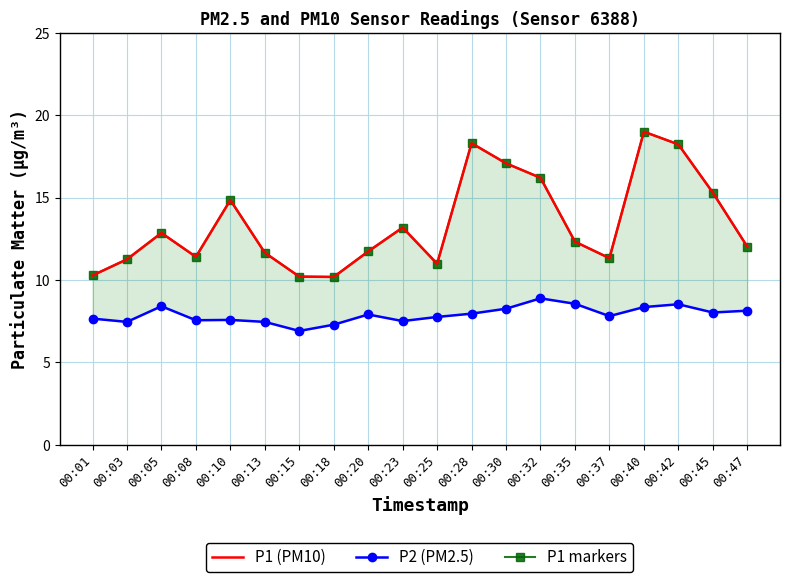

Where is the first local minimum for P1 markers?

00:08